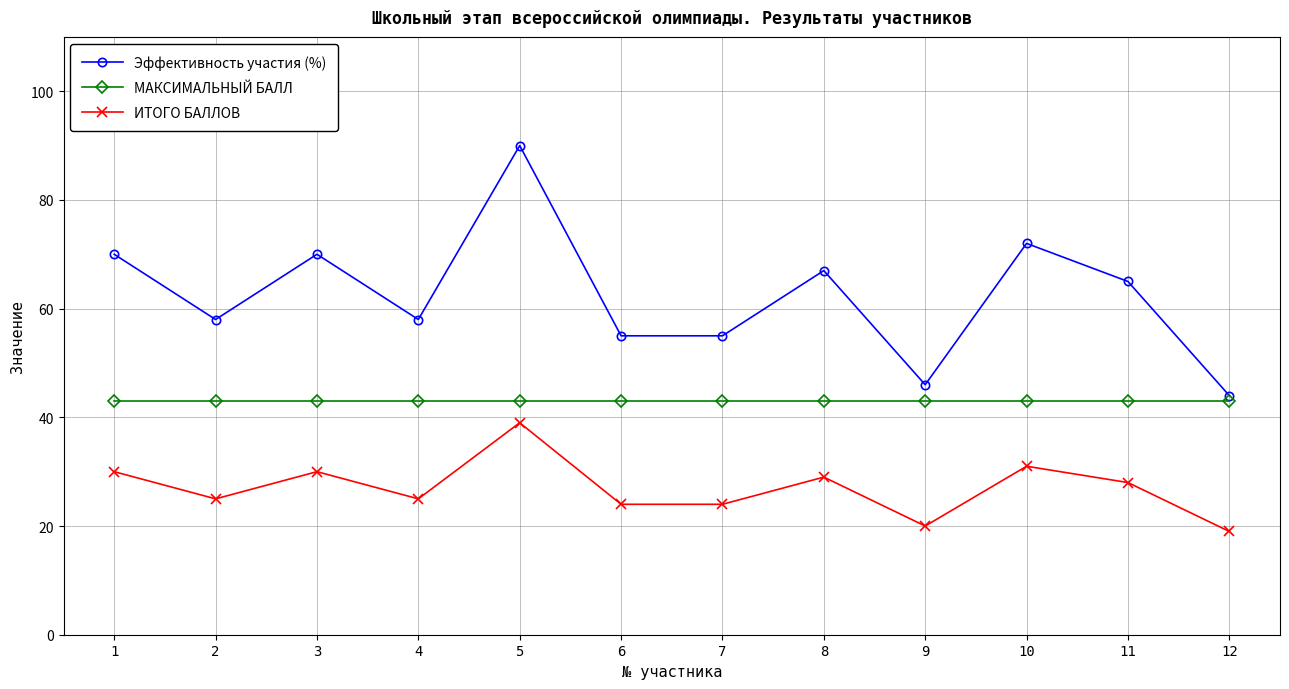

Reading right to left, extract all data points from this chart.

Эффективность участия (%): 12=44	11=65	10=72	9=46	8=67	7=55	6=55	5=90	4=58	3=70	2=58	1=70
МАКСИМАЛЬНЫЙ БАЛЛ: 12=43	11=43	10=43	9=43	8=43	7=43	6=43	5=43	4=43	3=43	2=43	1=43
ИТОГО БАЛЛОВ: 12=19	11=28	10=31	9=20	8=29	7=24	6=24	5=39	4=25	3=30	2=25	1=30